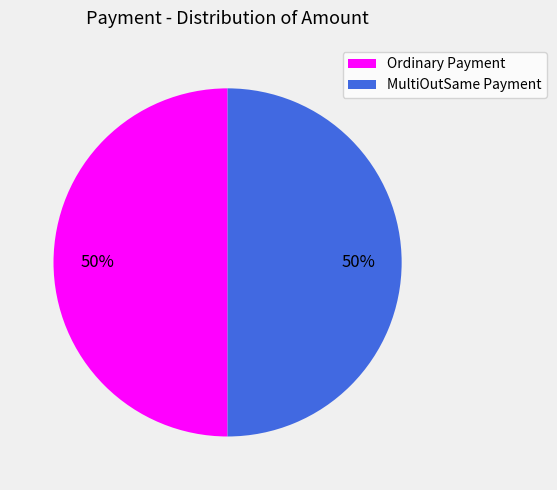

Is it true that MultiOutSame Payment is 35% of the pie?

False